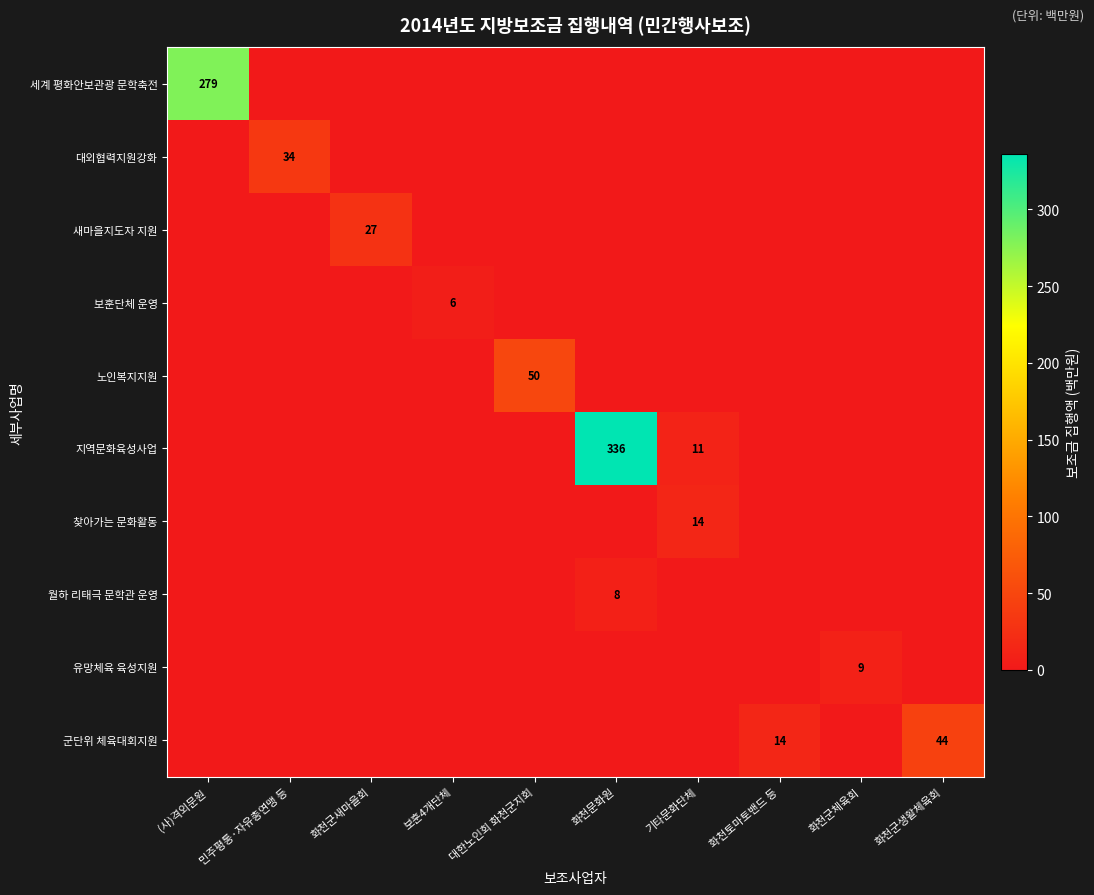

Which series has the largest total across all categories?

지역문화육성사업